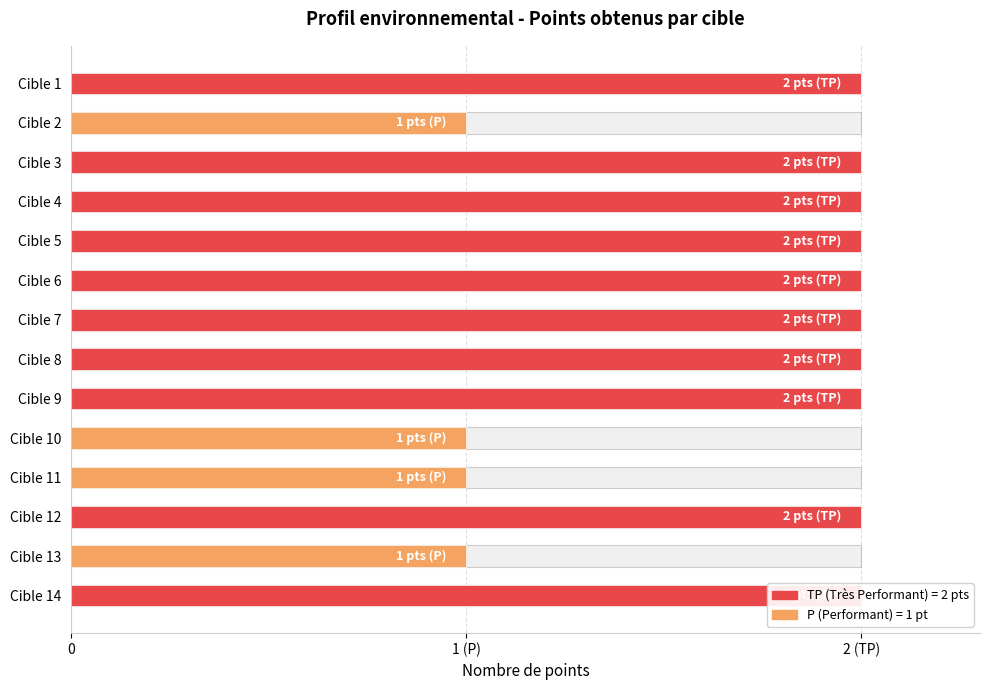

Where is the data nearest to the value 1?

Cible 2